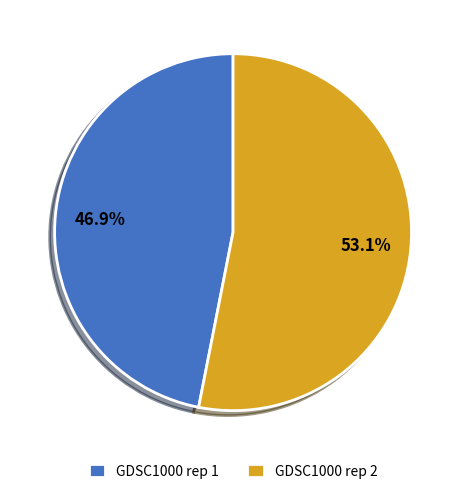

Which has a higher value, GDSC1000 rep 1 or GDSC1000 rep 2?

GDSC1000 rep 2